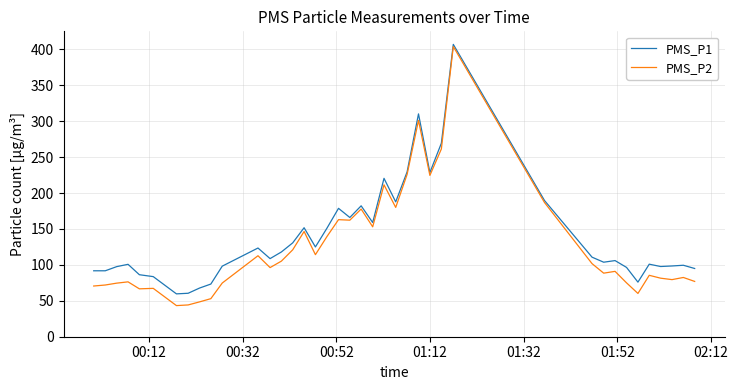

What is the lowest value of the PMS_P2 series?

43.3